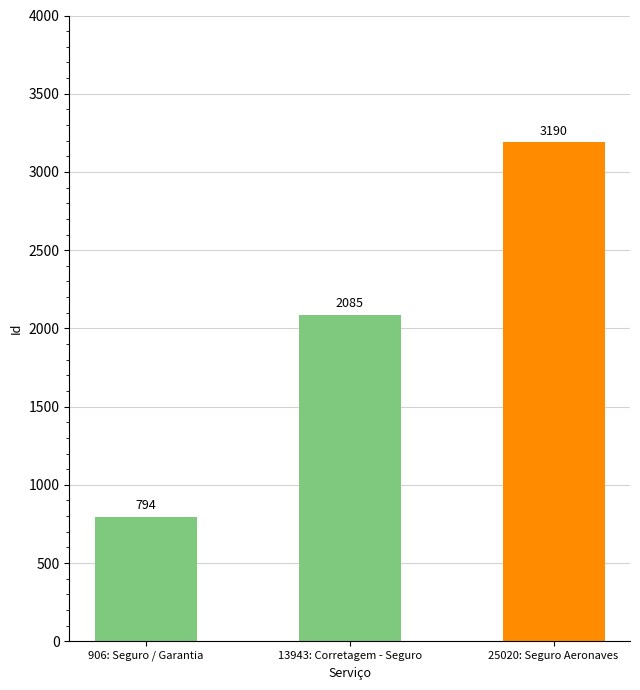

What is the change in value from 906: Seguro / Garantia to 13943: Corretagem - Seguro?

+1291